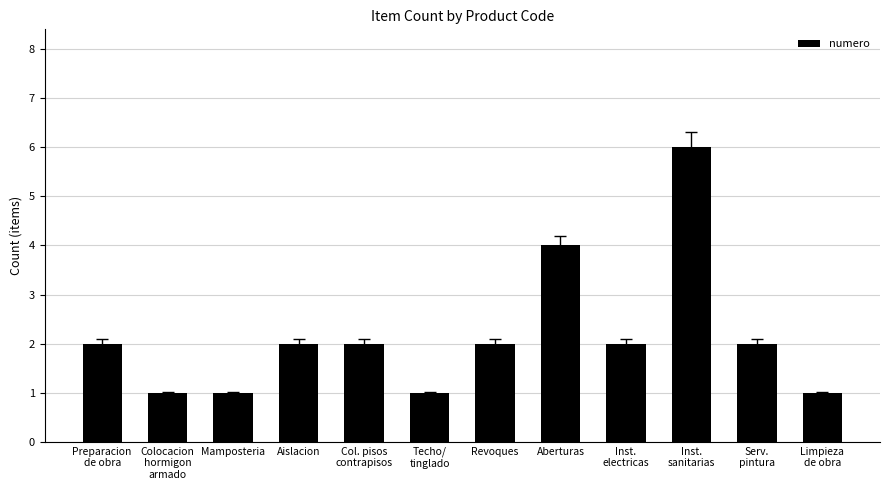

What is the label of the 12th bar from the right?

Preparacion
de obra